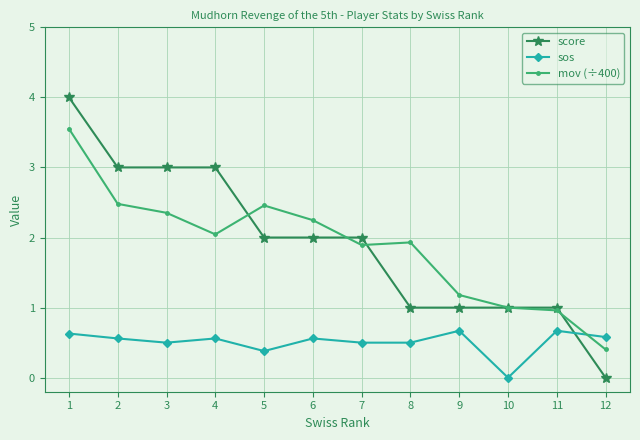

Read the sos value at 4.

0.6